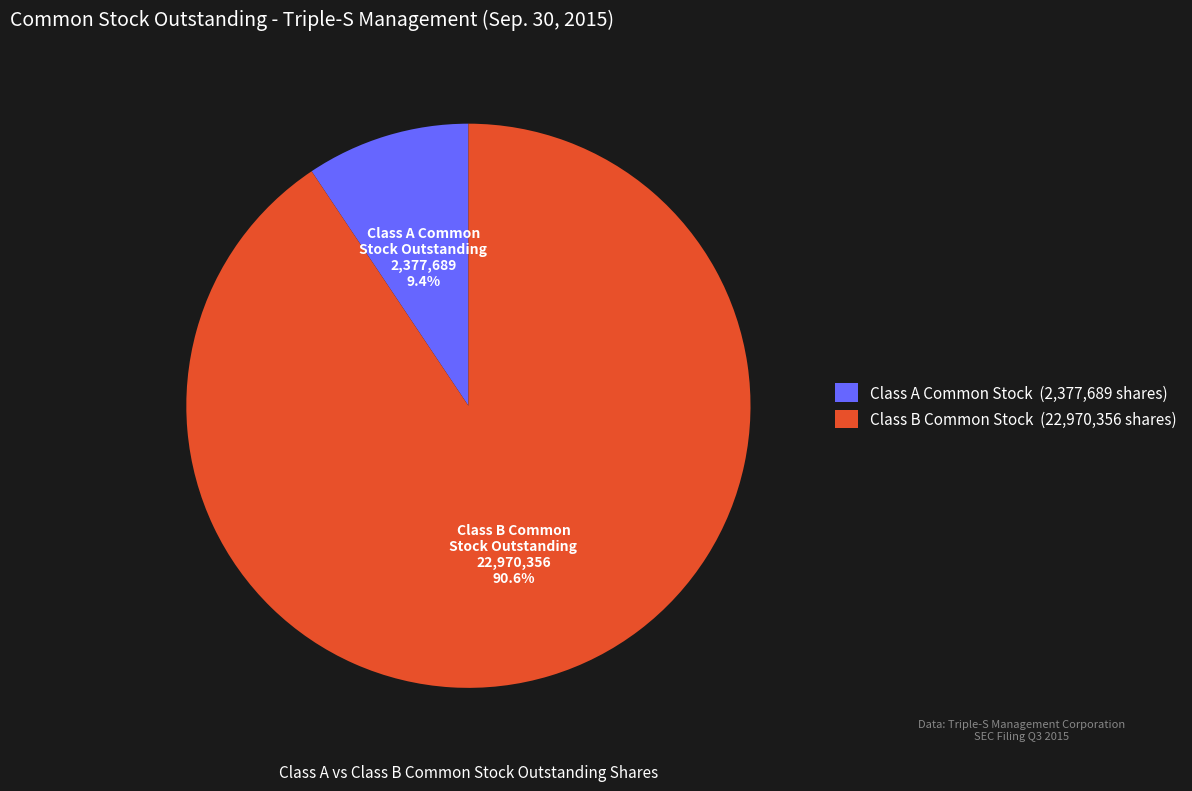

What is the total percentage of Class B Common Stock (22,970,356 shares) and Class A Common Stock (2,377,689 shares)?

100.0%